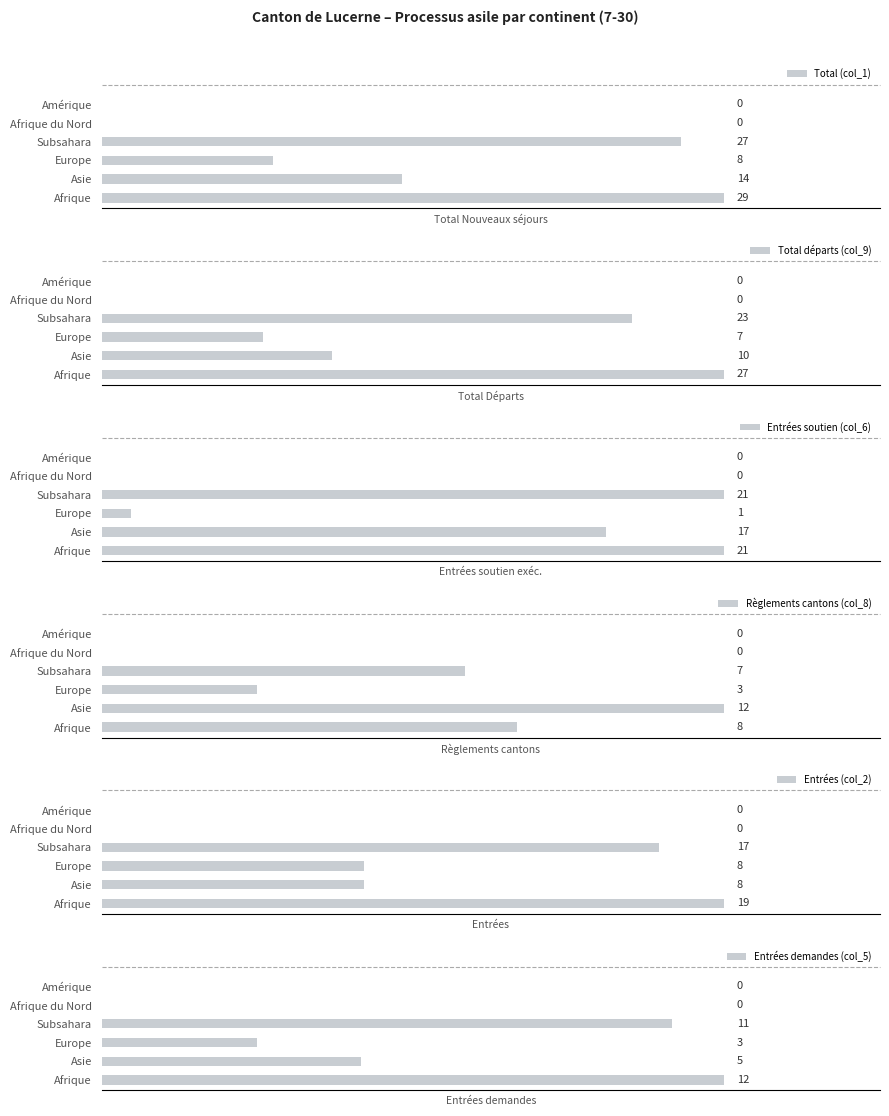

Where is Entrées demandes (col_5) nearest to the value 6?

Asie